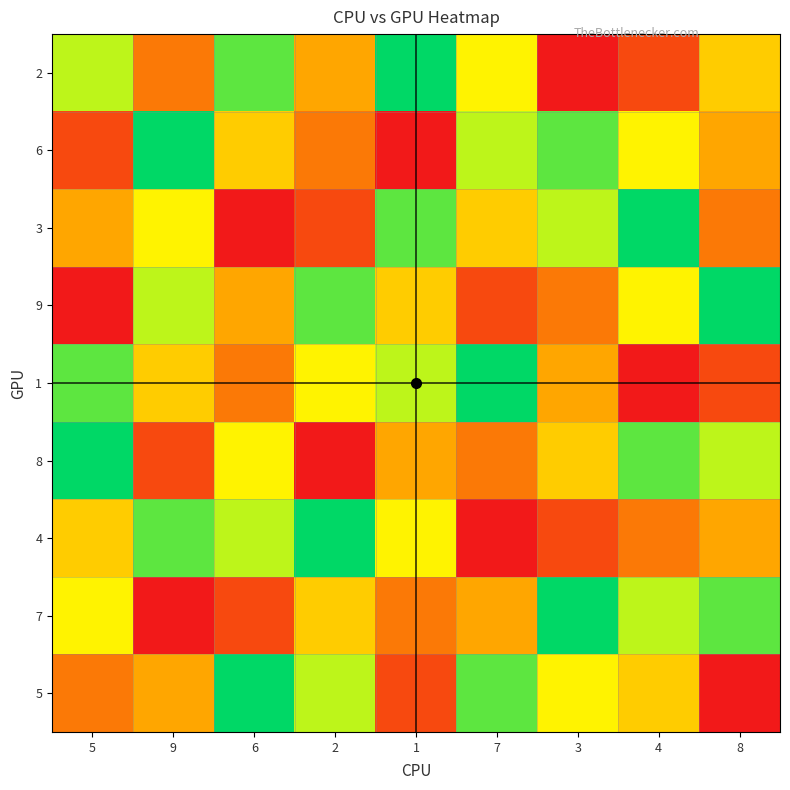

What is the spread (max minus min) of values at 9?

8